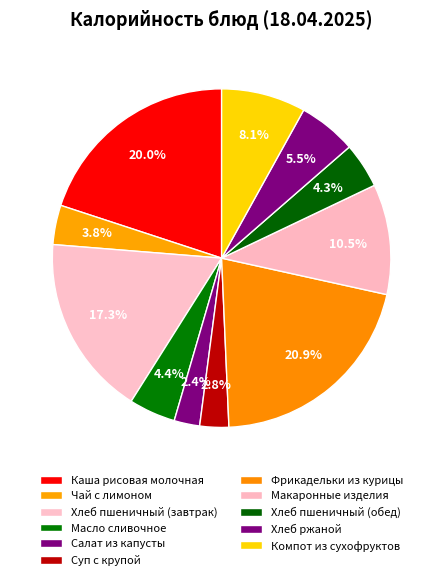

Does Макаронные изделия represent more than half of the total?

No